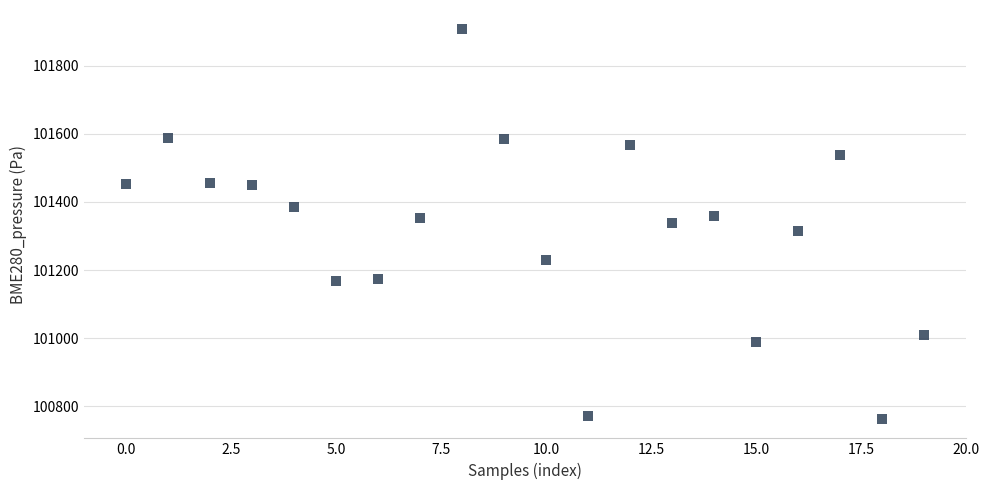

What is the range of Y values (max minus min)?

1142.9